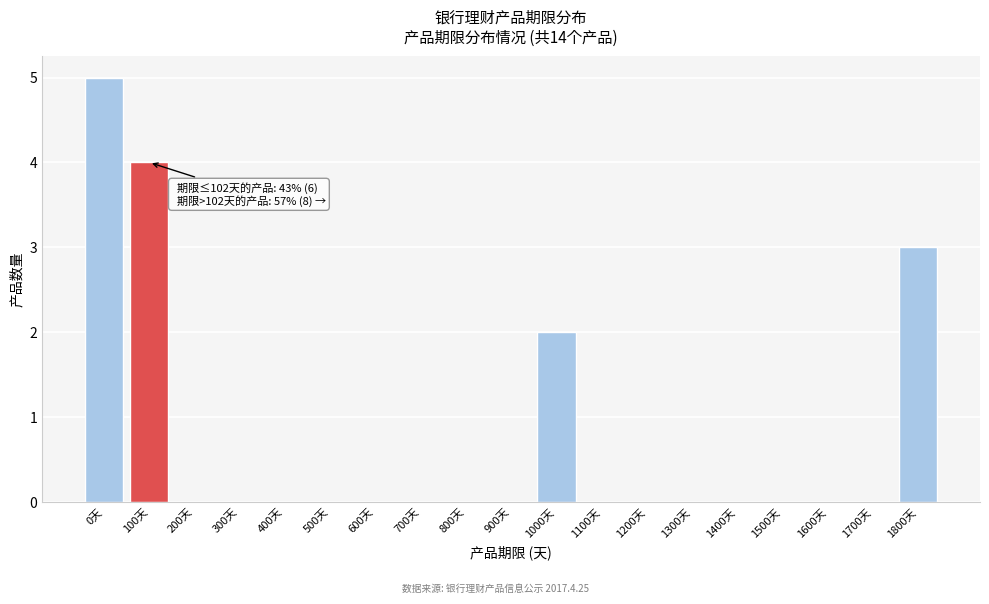

Reading left to right, what are all the values shown in this chart?

0天=5	100天=4	200天=0	300天=0	400天=0	500天=0	600天=0	700天=0	800天=0	900天=0	1000天=2	1100天=0	1200天=0	1300天=0	1400天=0	1500天=0	1600天=0	1700天=0	1800天=3